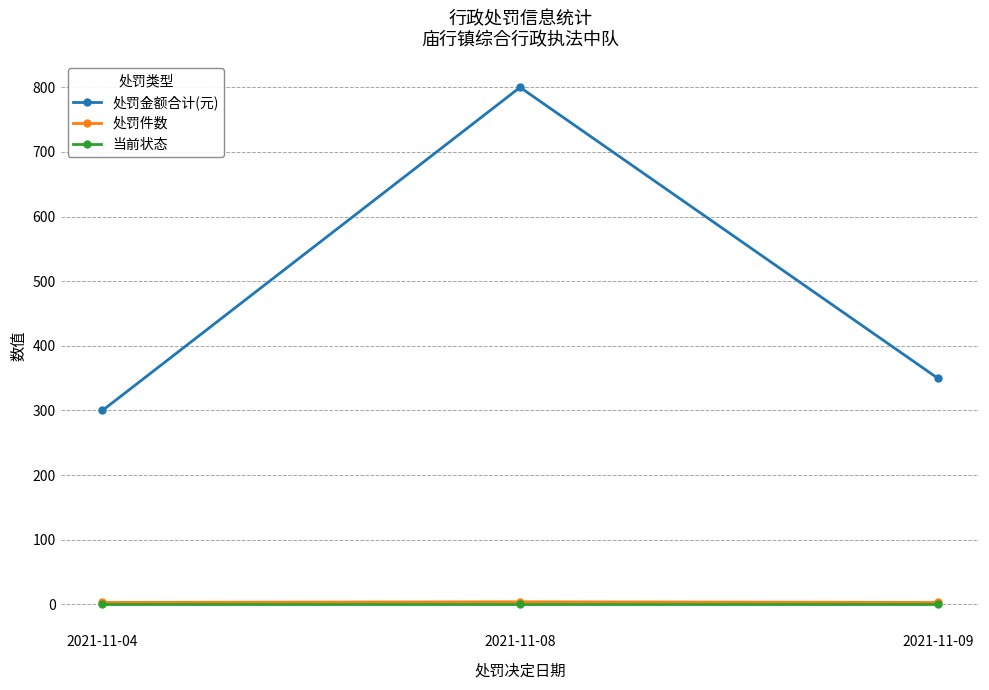

Rank the categories by 处罚金额合计(元) value from highest to lowest.

2021-11-08, 2021-11-09, 2021-11-04